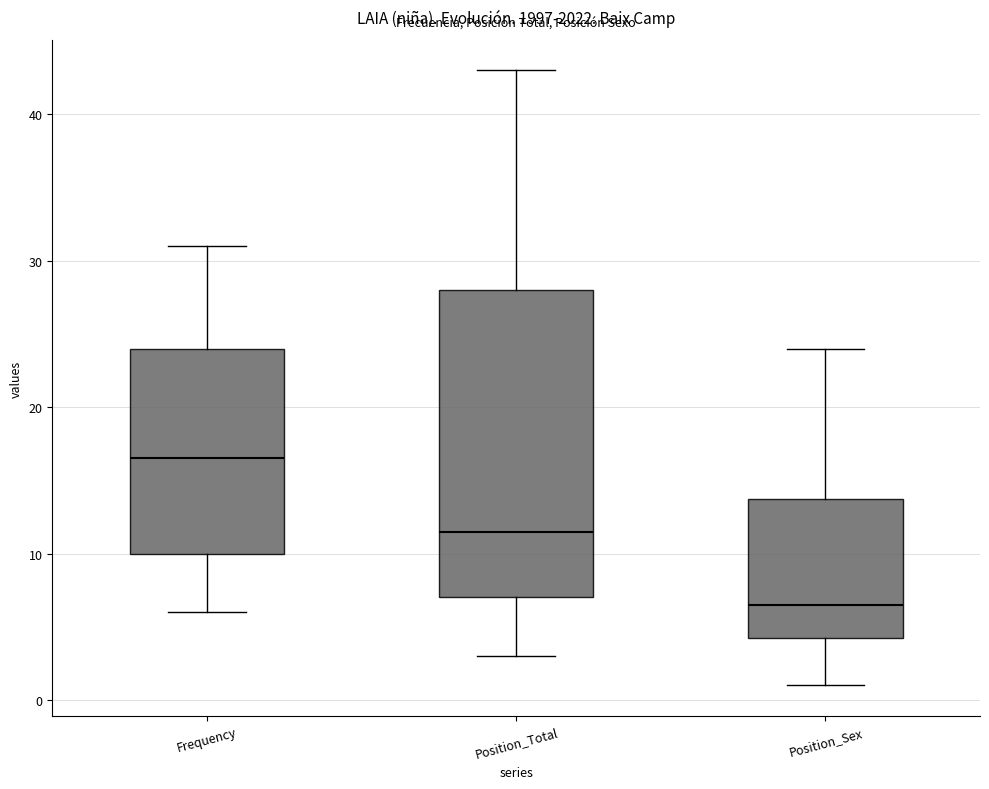

Reading left to right, read every box against the y-axis: the position of its median line, the range the box covers, and the ends of its whiskers. The values are not printed on the chart, so give them approximately, as read against the axis.

Frequency: median 17, box 10 to 24, whiskers 6 to 31
Position_Total: median 12, box 7 to 28, whiskers 3 to 43
Position_Sex: median 7, box 4 to 14, whiskers 1 to 24